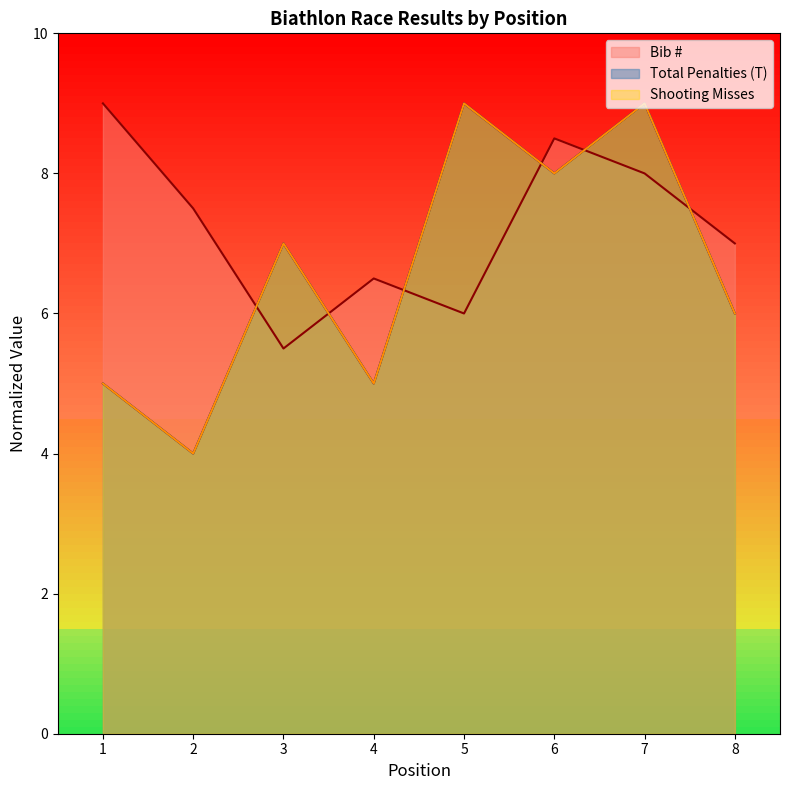

At which category does Bib # reach its first local peak?

4